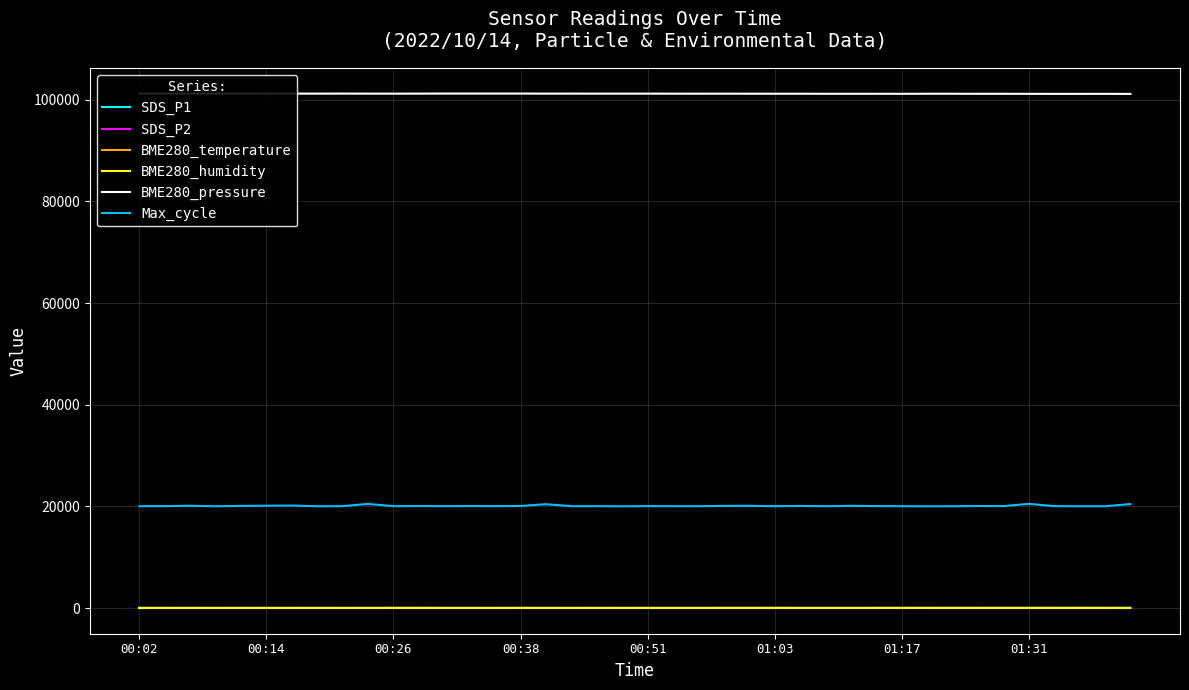

What is the maximum value shown in the chart?

101214.5